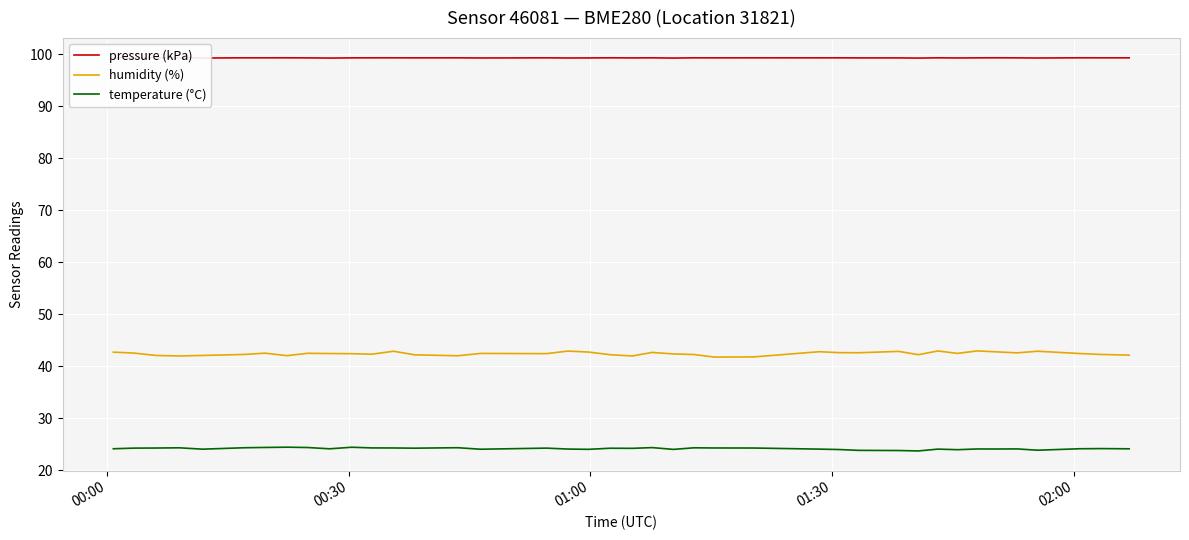

What is the average value of the humidity (%) series?

42.4